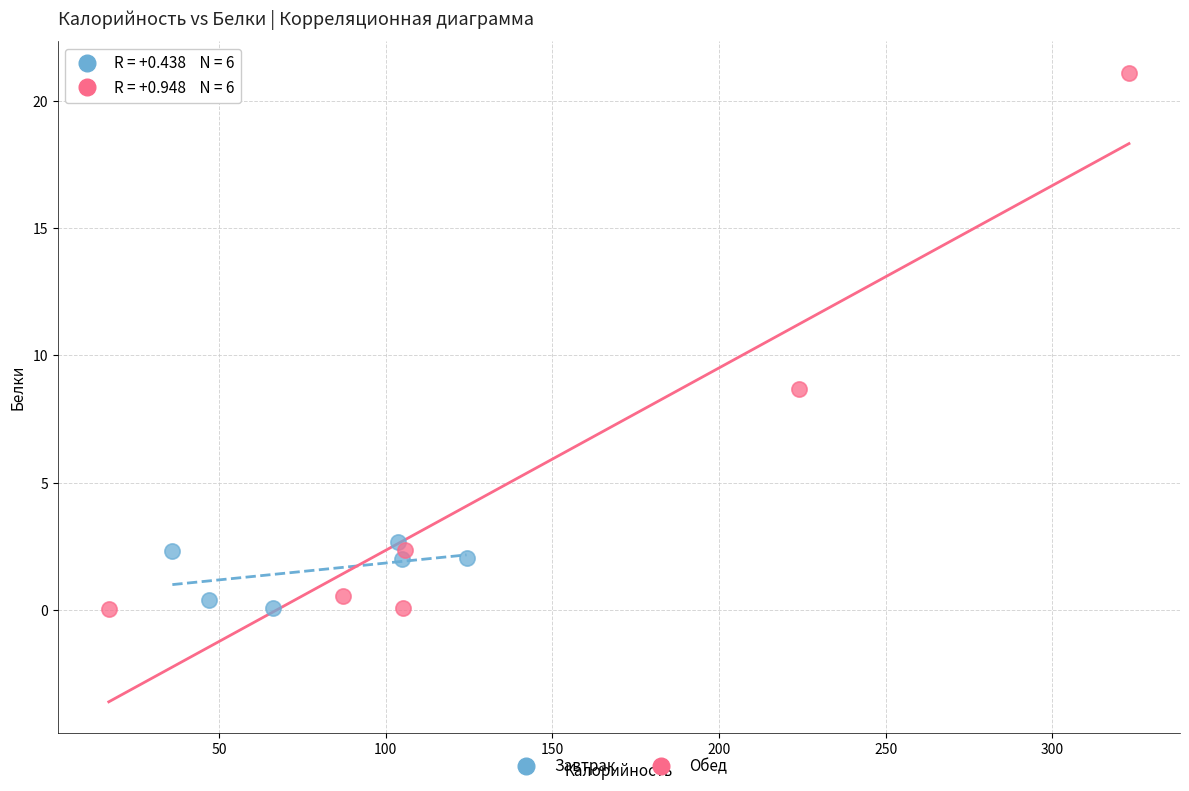

What are all the series names shown in the legend?

Завтрак, Обед